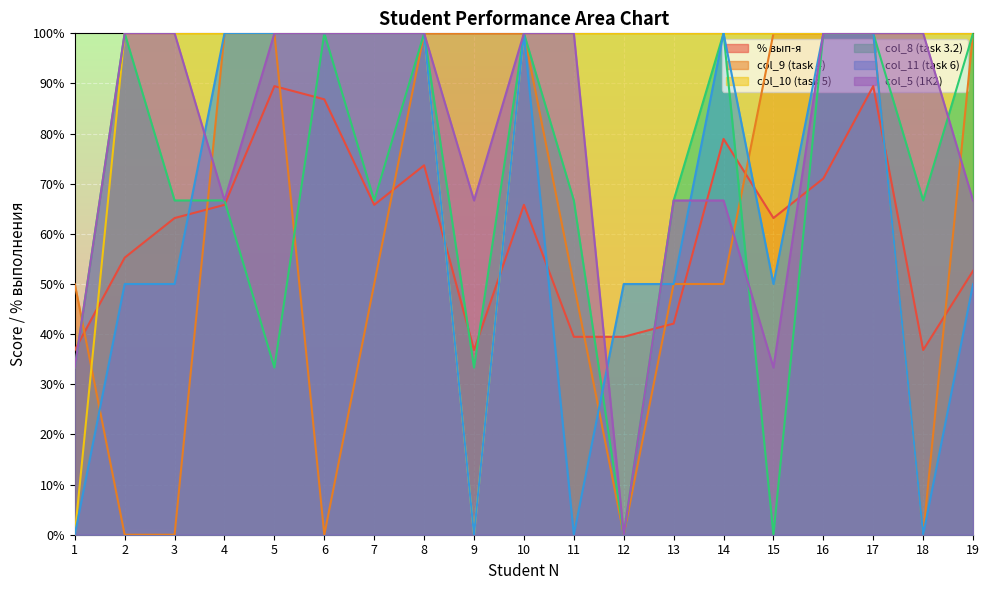

The value of % вып-я at 11 is 55.1. True or false?

False